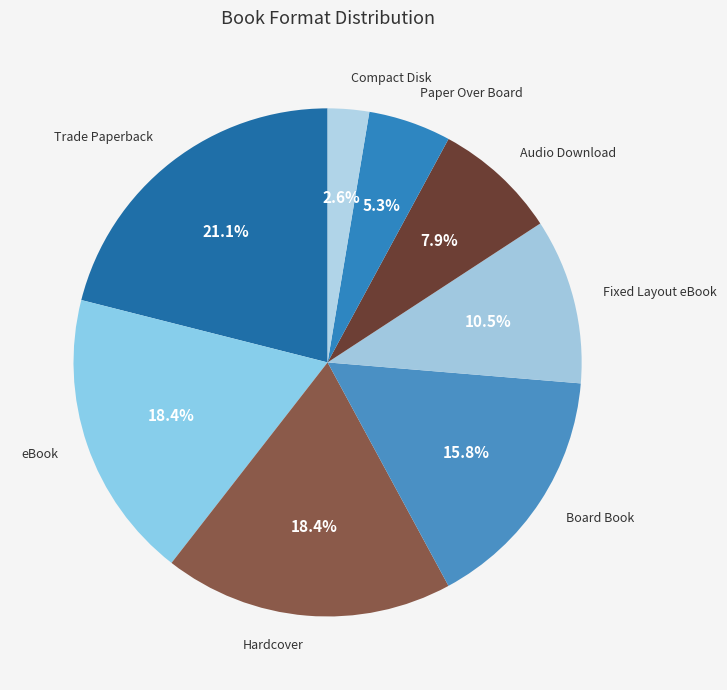

To the nearest percent, what is the difference between the Compact Disk and Audio Download slice percentages?

5%